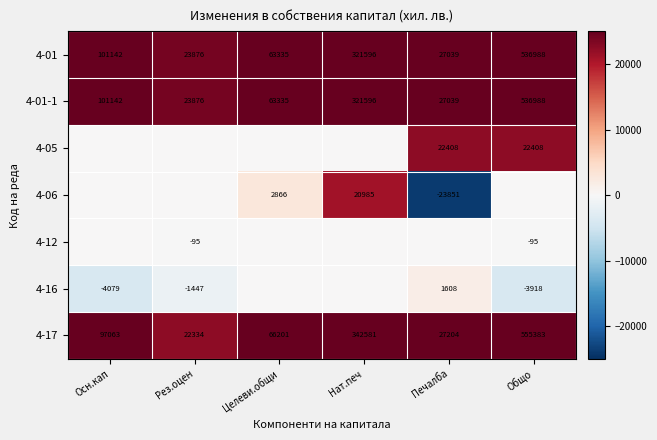

List the labels in order of 4-01-1 value, smallest first.

Рез.оцен, Печалба, Целеви.общи, Осн.кап, Нат.печ, Общо